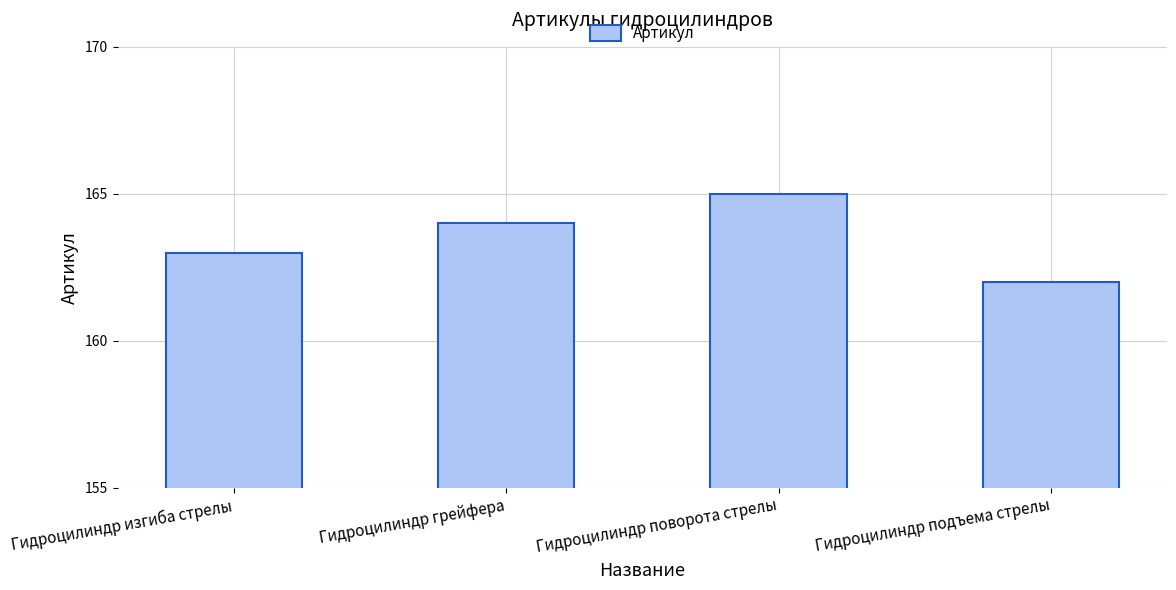

What is the label of the 4th bar from the left?

Гидроцилиндр подъема стрелы